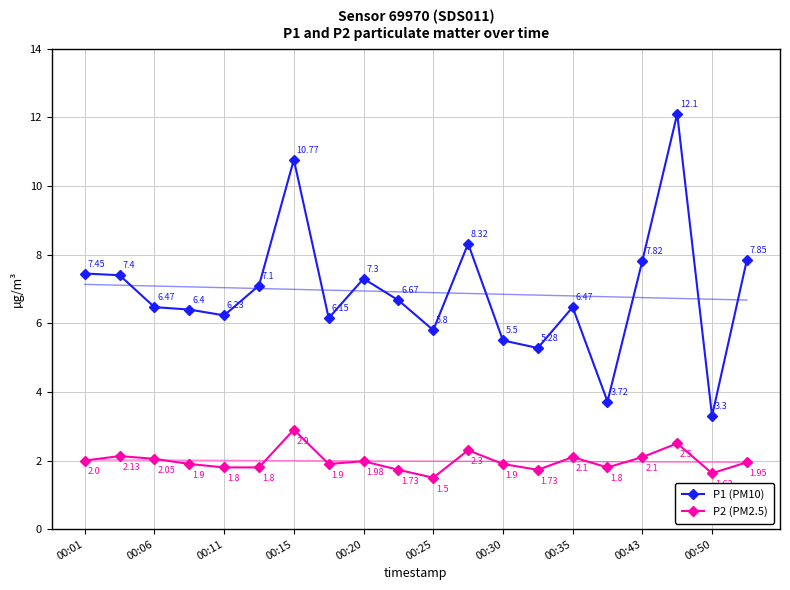

What is the approximate value of P1 (PM10) at 00:25?

5.8